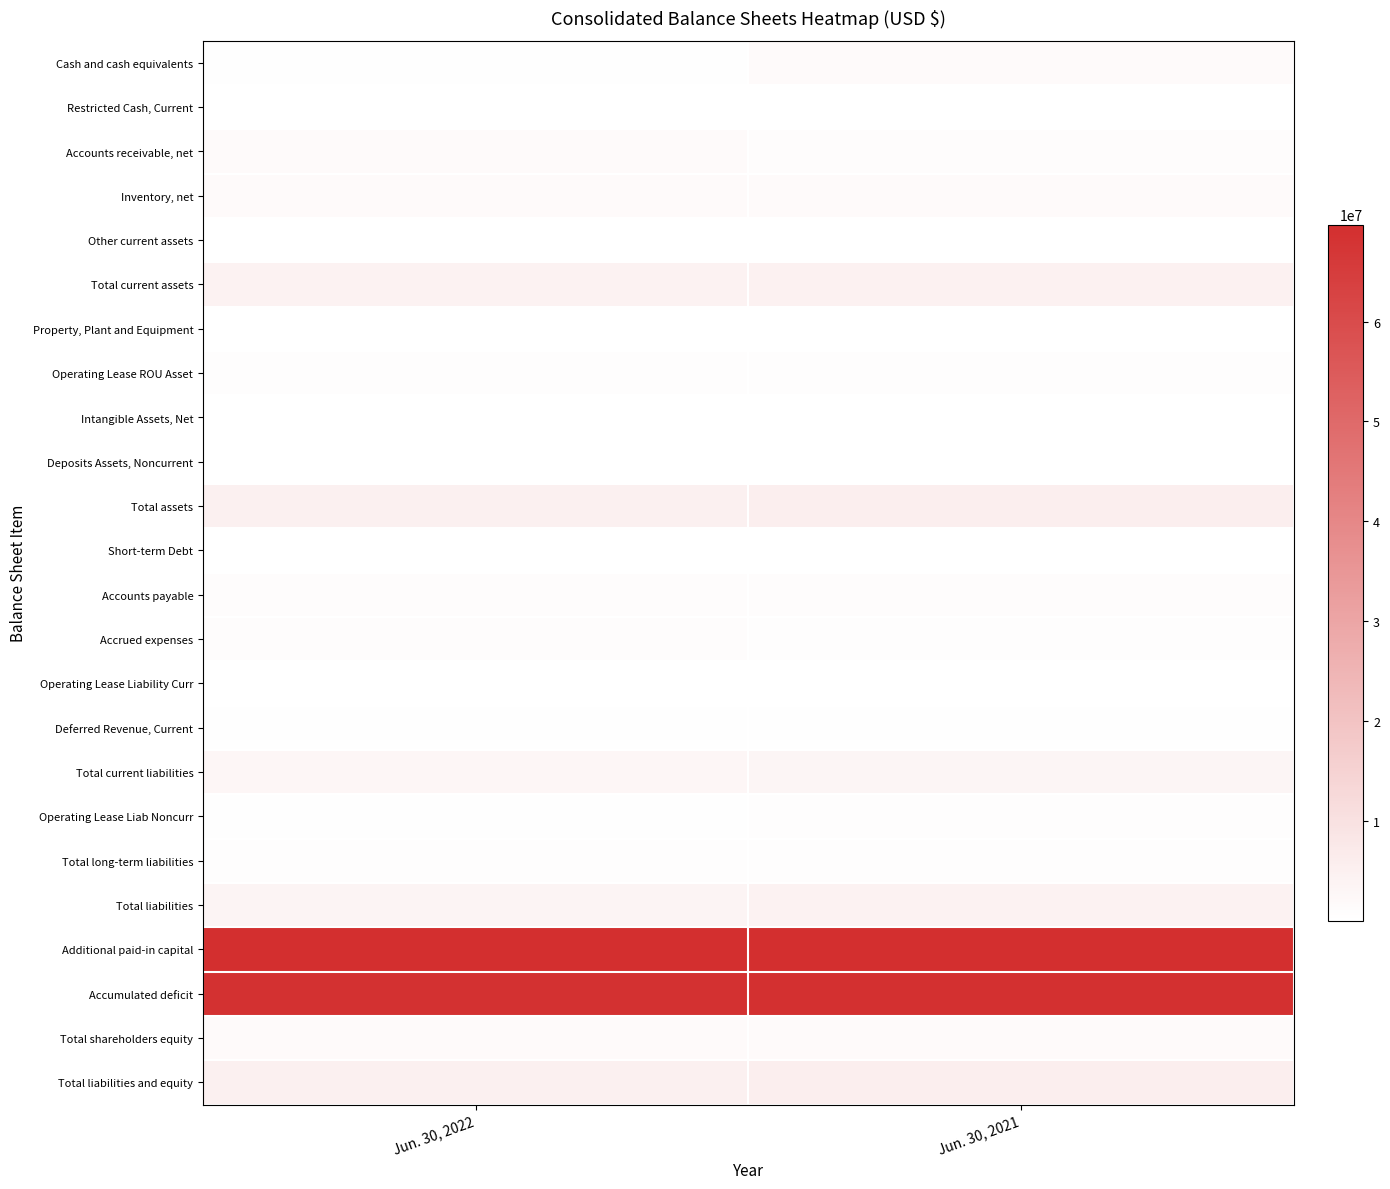

At how many categories does at least one series exceed 58221588?

2